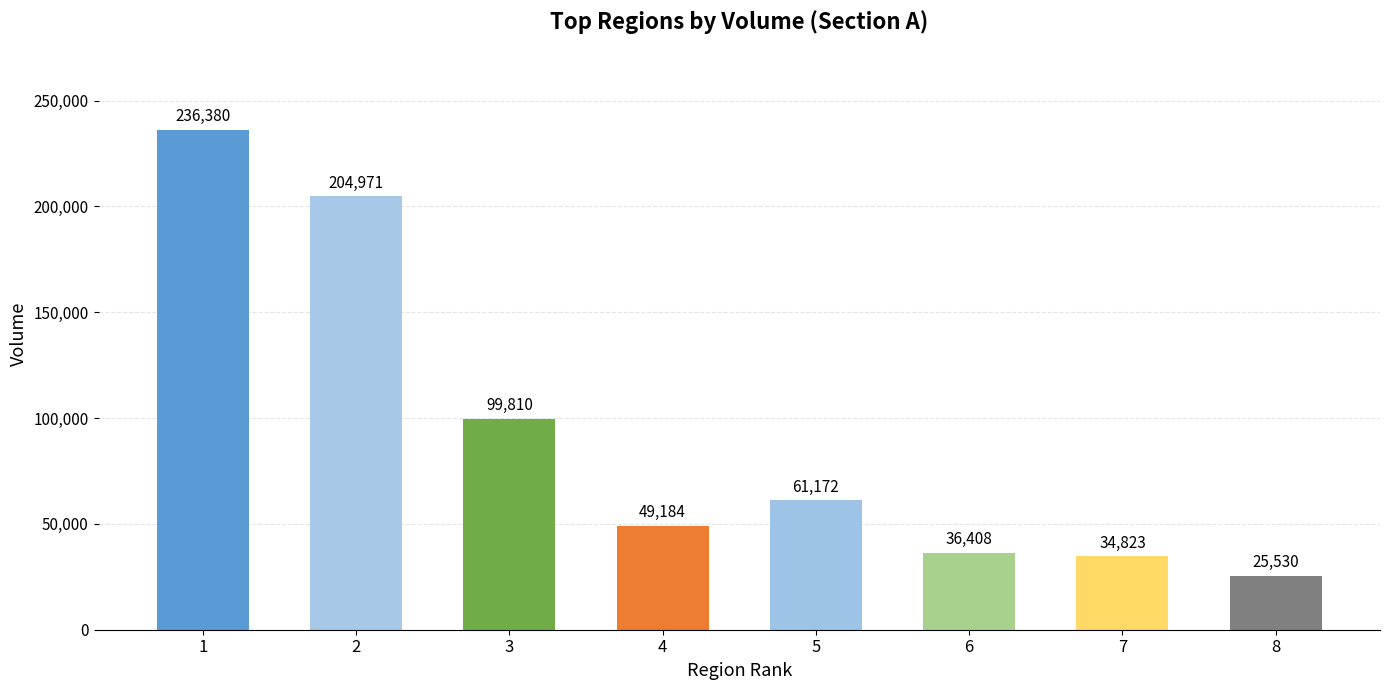

What is the change in value from 2 to 6?

-168563